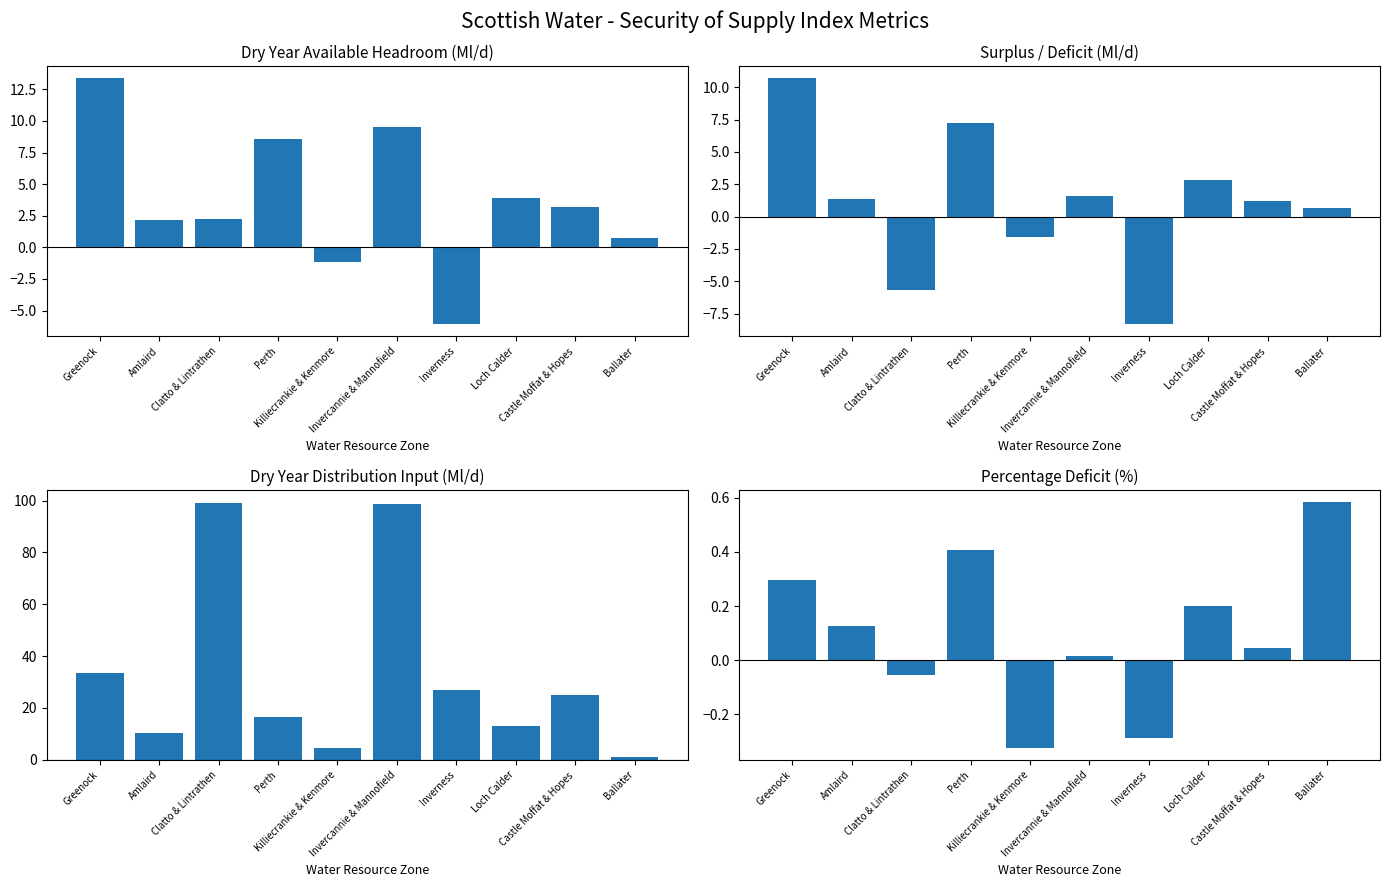

Which category has the lowest value in the dry_year_distribution_input series?

Ballater